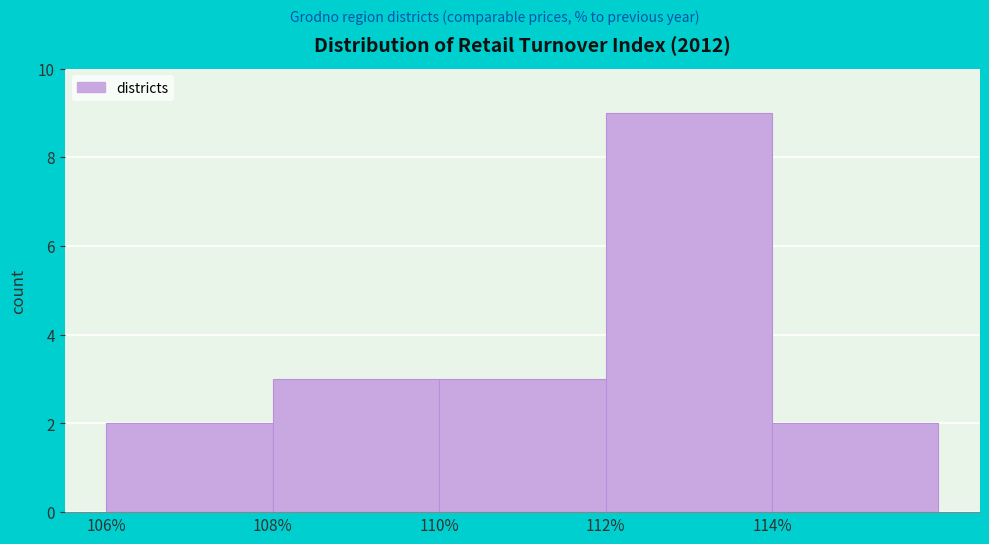

Over which range of the x-axis is the bar tallest?

112 to 114